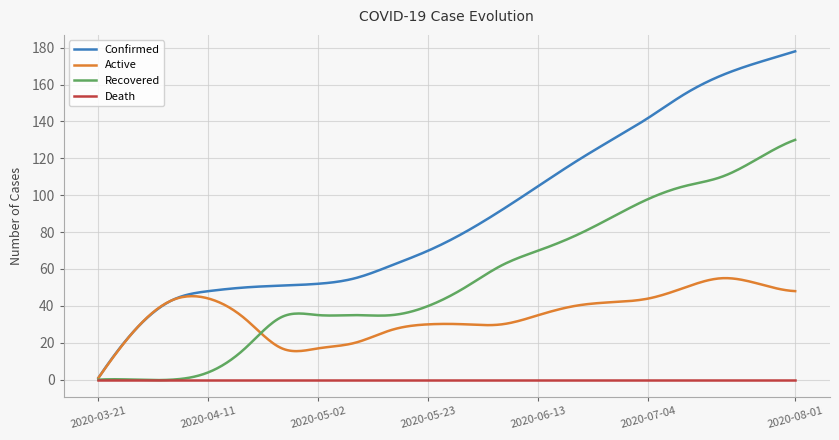

List the series in order of their overall mean, highest first.

Confirmed, Recovered, Active, Death